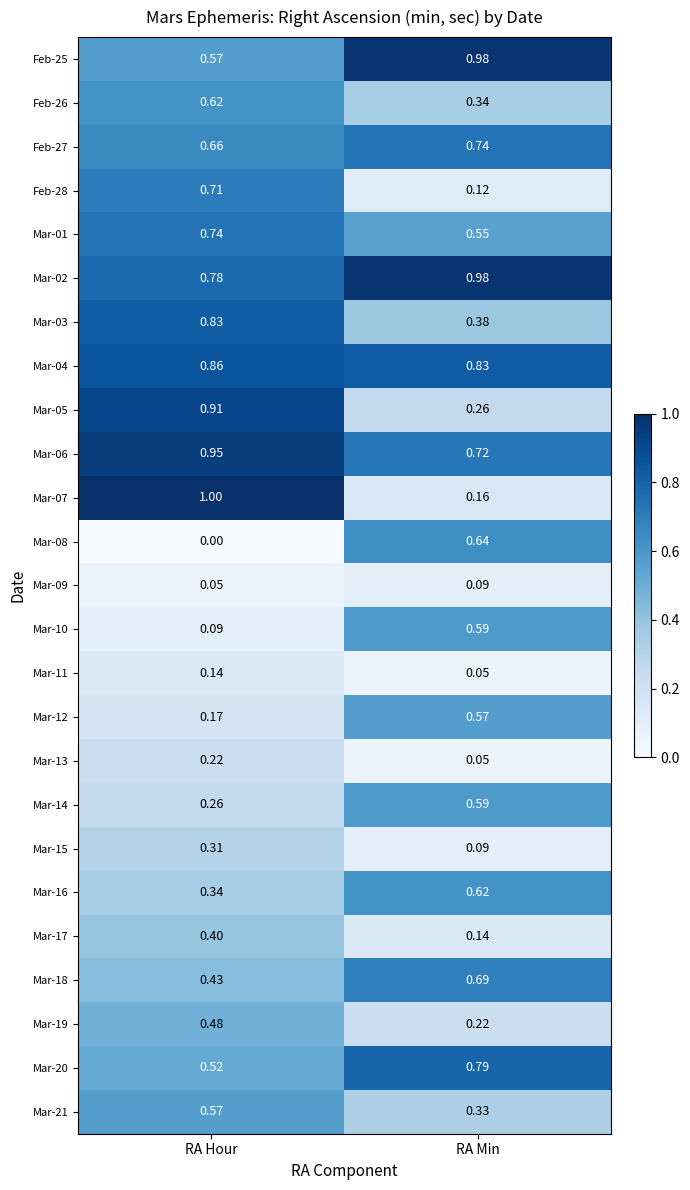

List the labels in order of Mar-20 value, smallest first.

RA Hour, RA Min